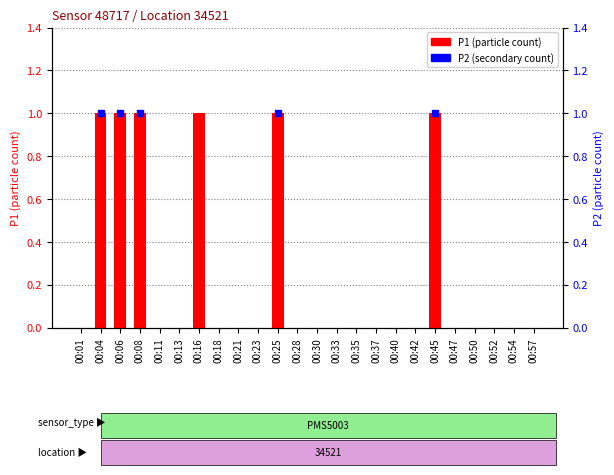

What is the difference between the maximum and minimum values?

1